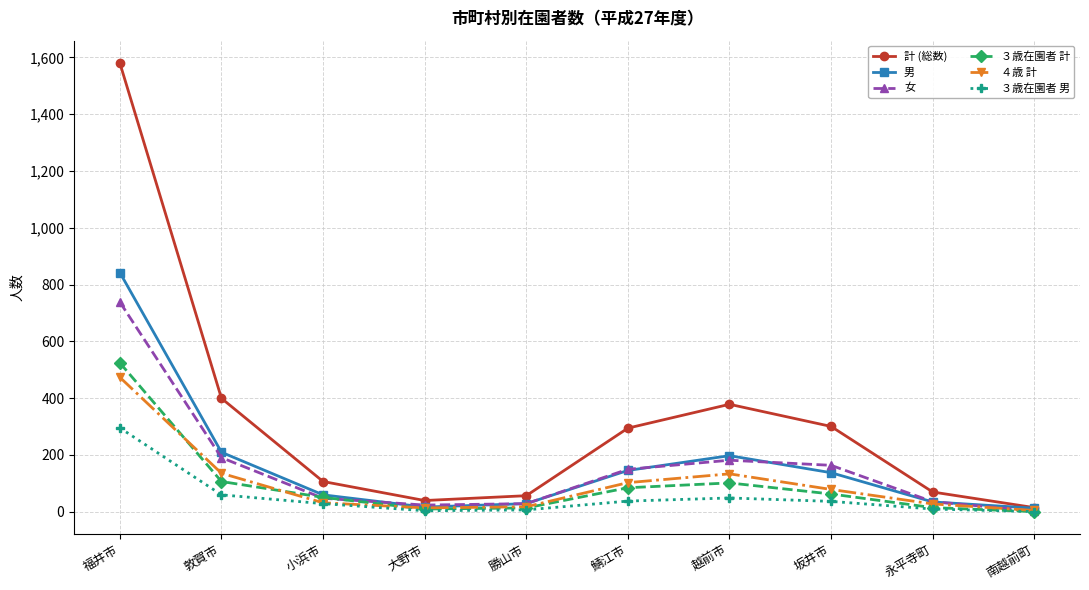

Is the value of 女 at 越前市 greater than the value of ４歳 計 at 越前市?

Yes